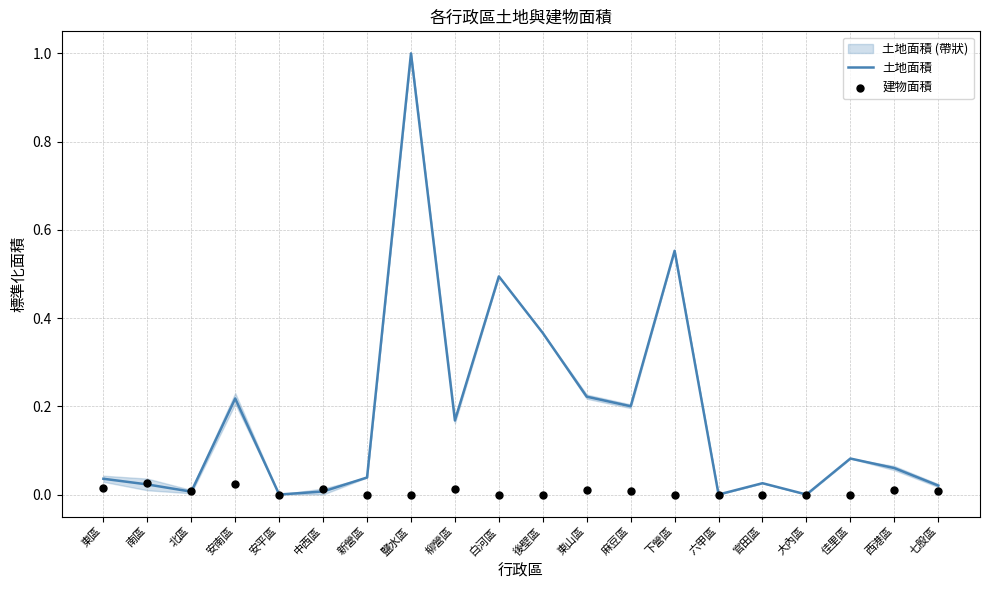

Is the value of 土地面積 at 柳營區 greater than the value of 建物面積 at 北區?

Yes